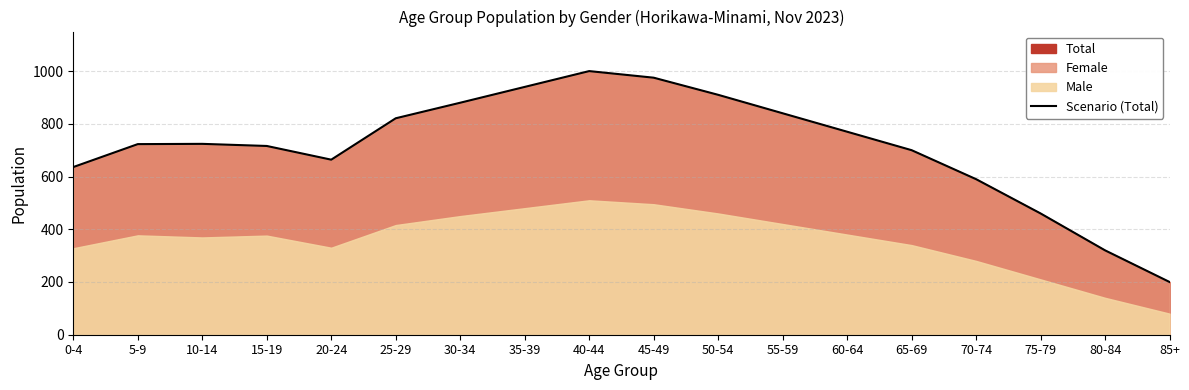

At which label does the data first exceed 724?

25-29